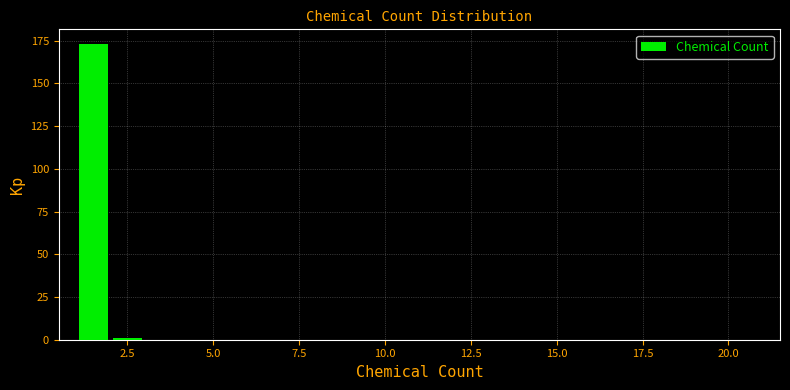

Around what value on the x-axis is the tallest bar? Give the approximate position of its centre, as read against the axis.

1.5